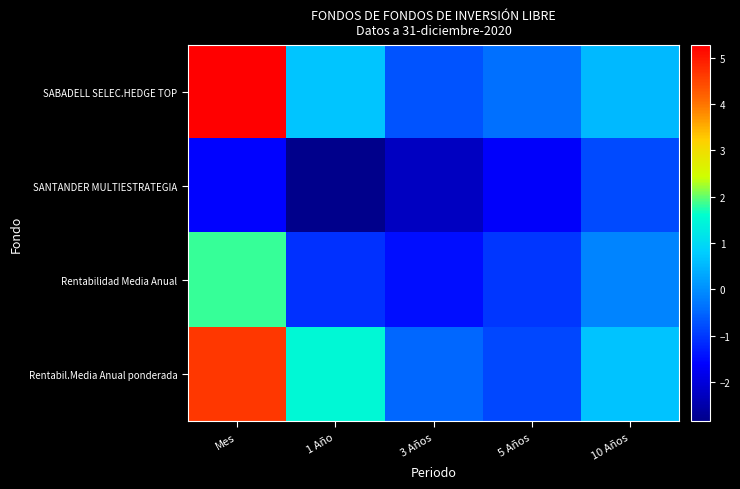

What is the maximum value shown in the chart?

5.3